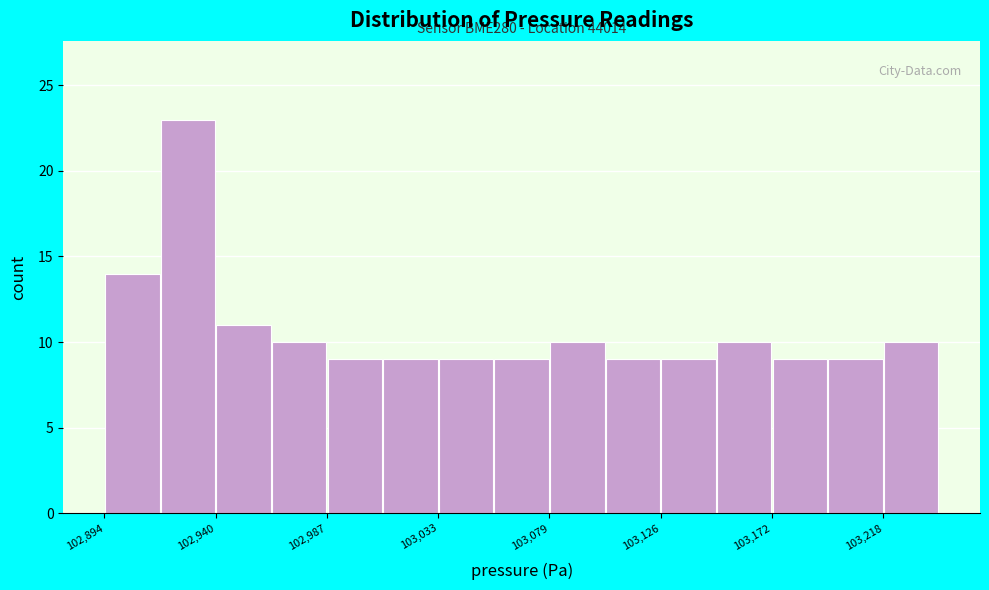

Which range on the x-axis has the tallest bar?

102920 to 102940